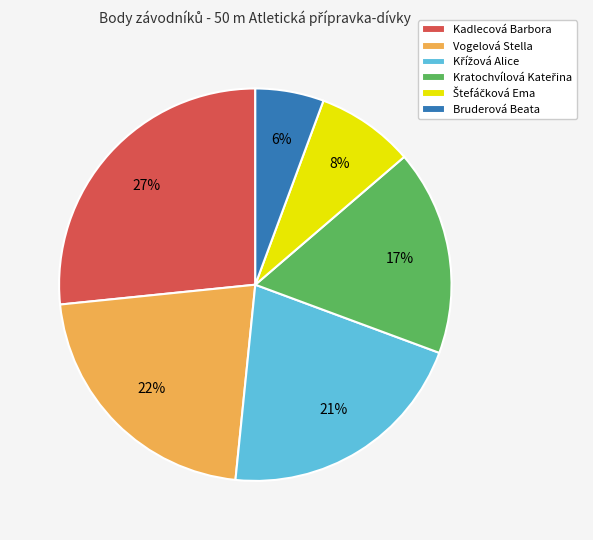

To the nearest percent, what is the difference between the Bruderová Beata and Vogelová Stella slice percentages?

16%